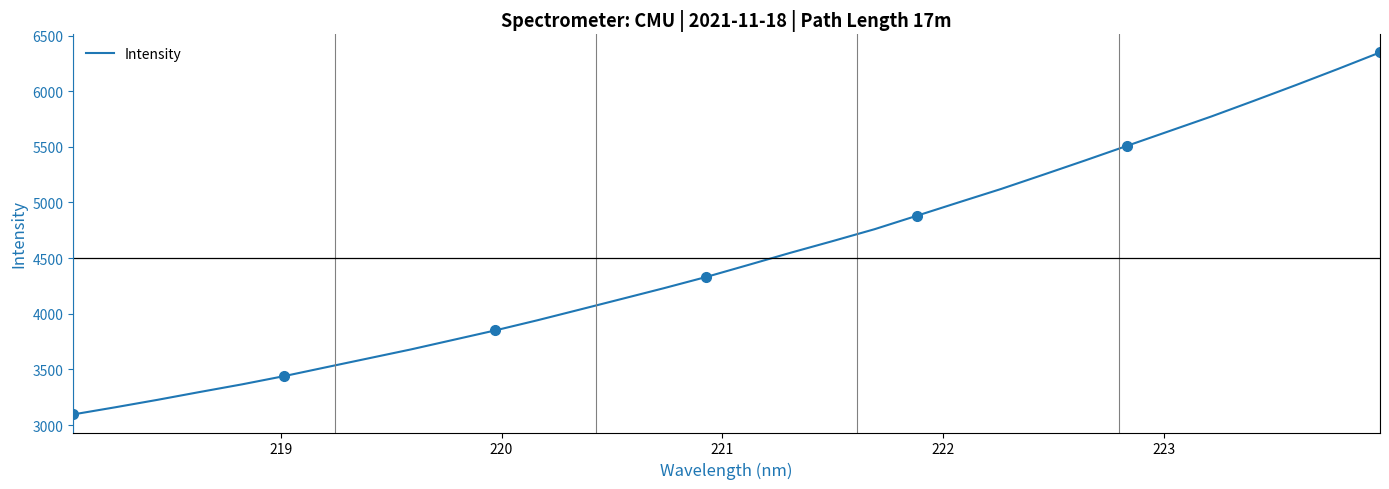

What is the lowest value of the Intensity series?

3095.7